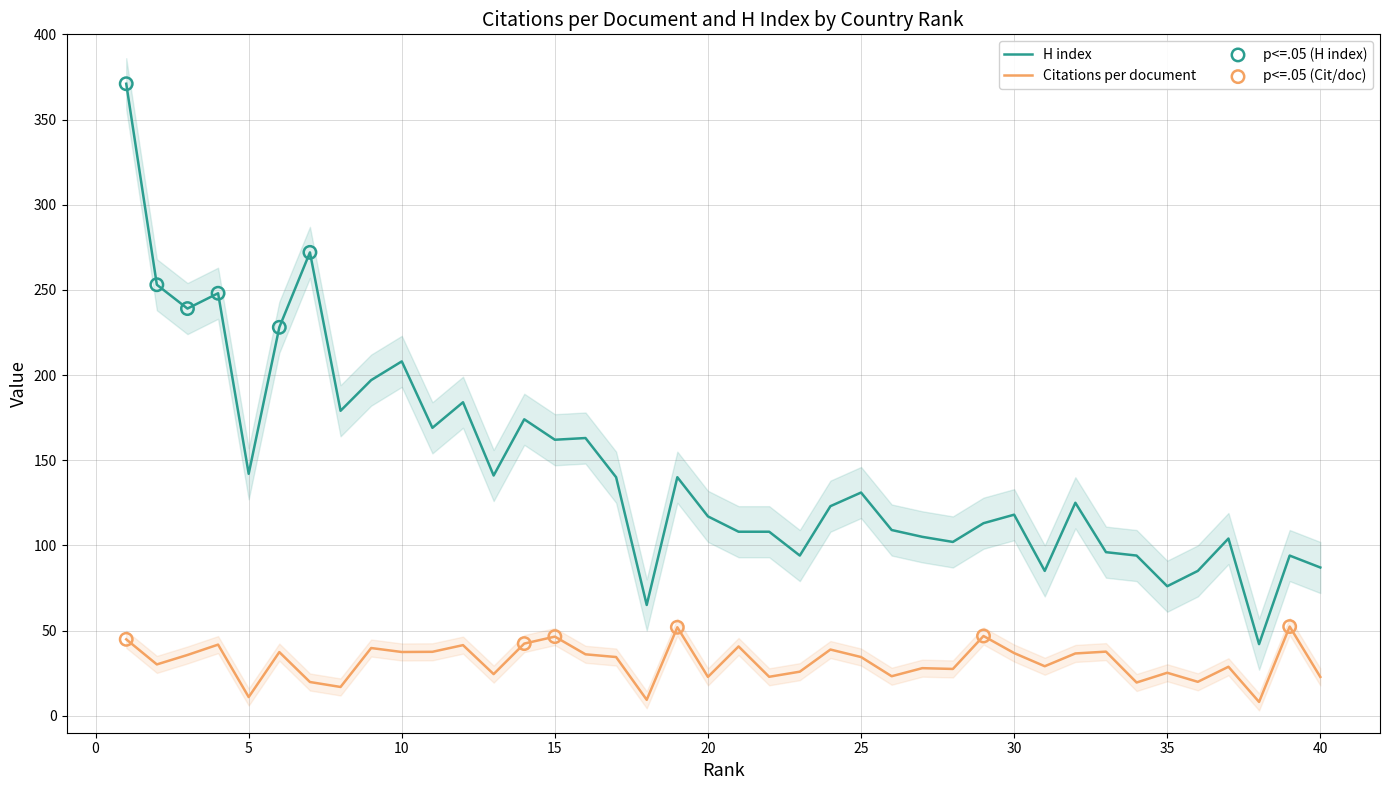

What are all the series names shown in the legend?

Citations per document, H index